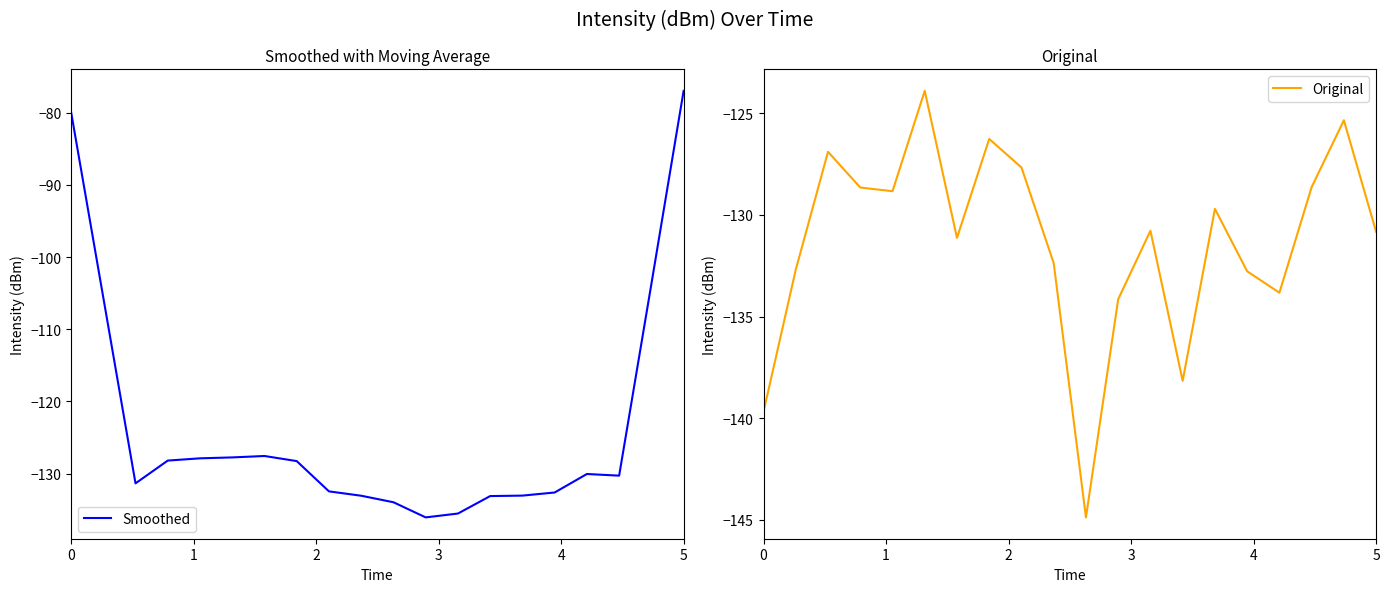

True or false: Smoothed and Original cross at least once.

True